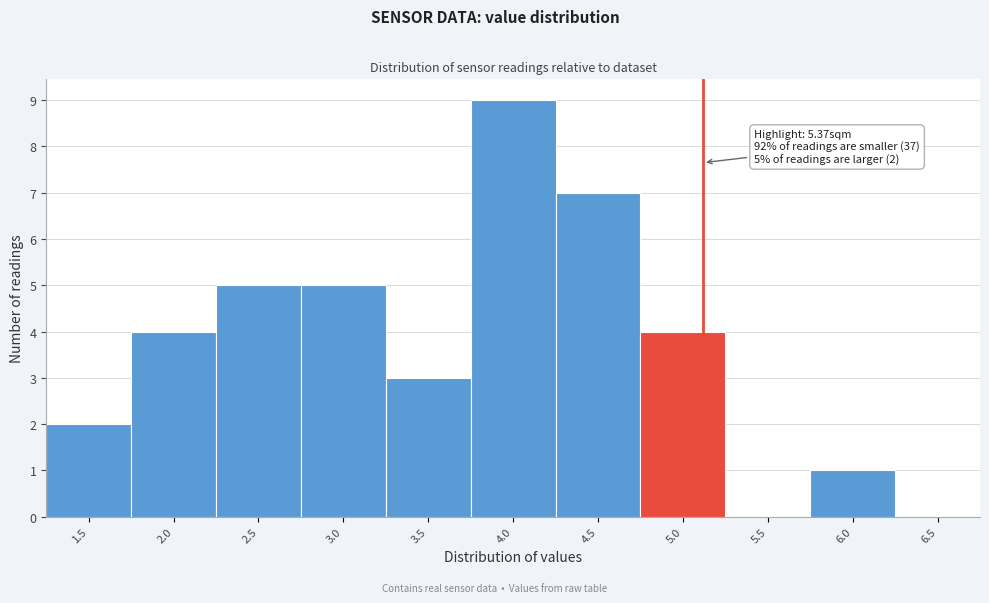

Reading left to right, list all the values displayed in this chart.

1.5=2	2.0=4	2.5=5	3.0=5	3.5=3	4.0=9	4.5=7	5.0=4	5.5=0	6.0=1	6.5=0